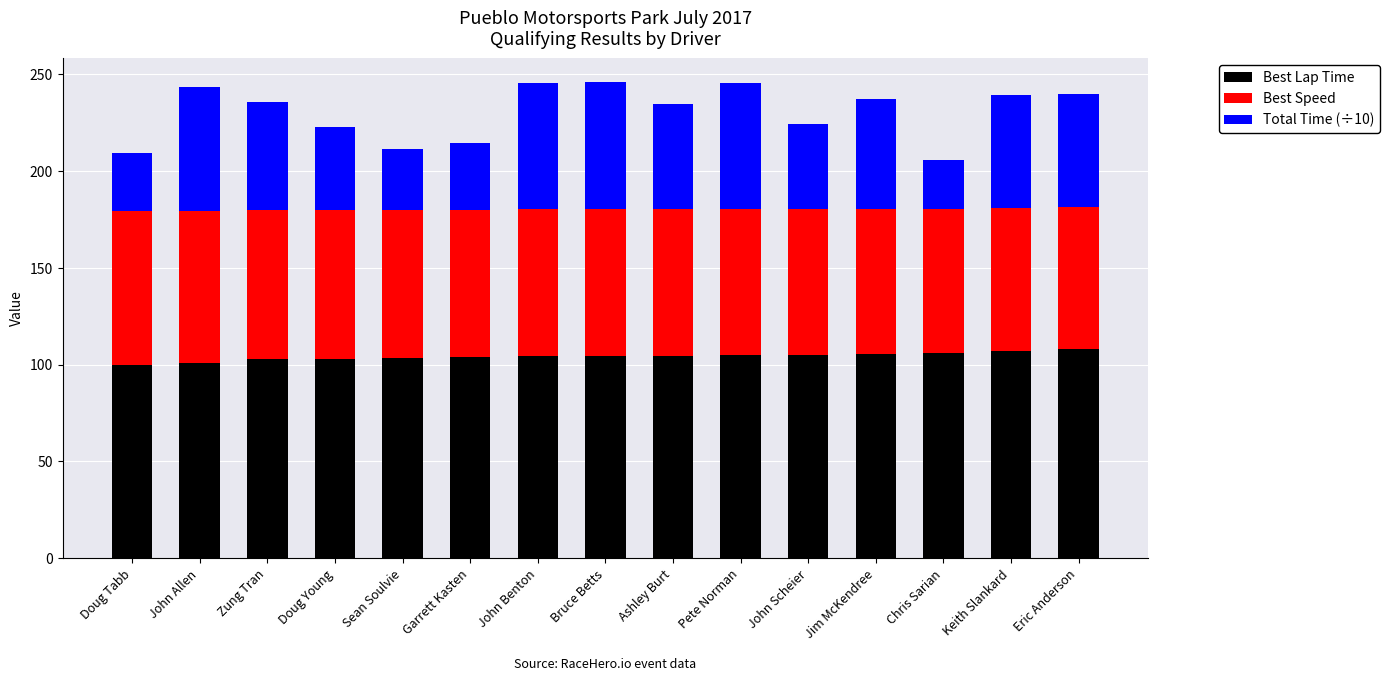

What is the sum of all Best Lap Time values?

1563.5